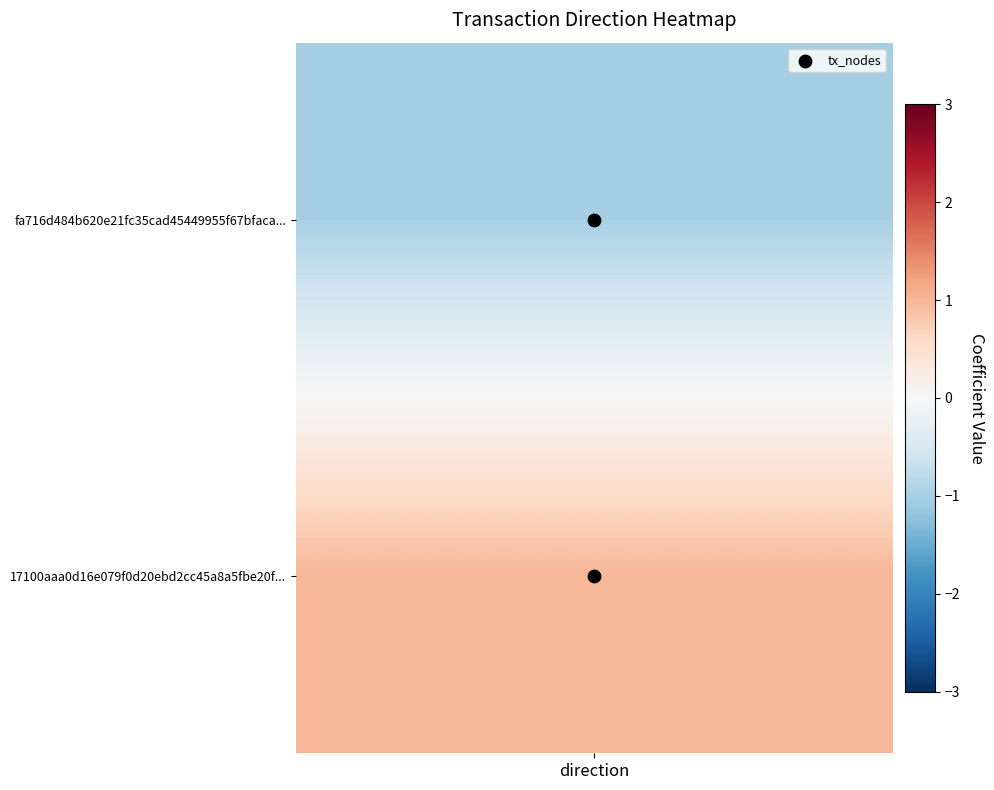

True or false: the data shows 0 at direction.

False